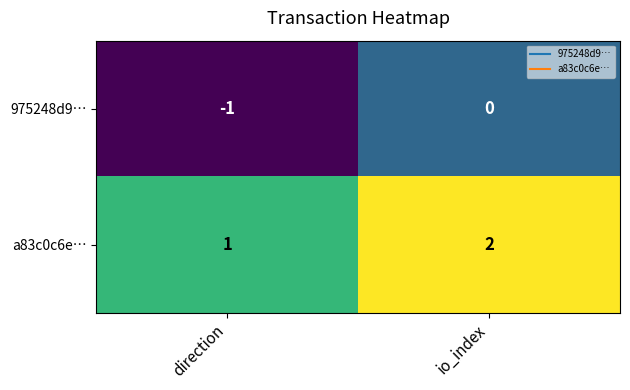

Which series has the largest total across all categories?

a83c0c6e…